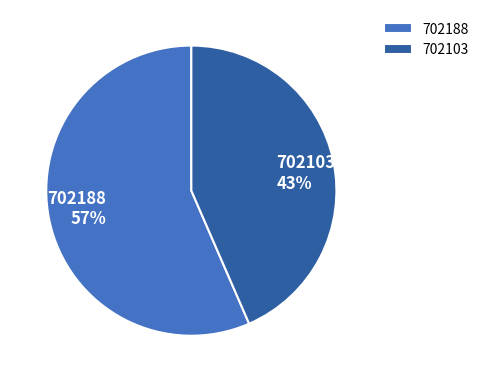

True or false: 702103 accounts for 58% of the total.

False